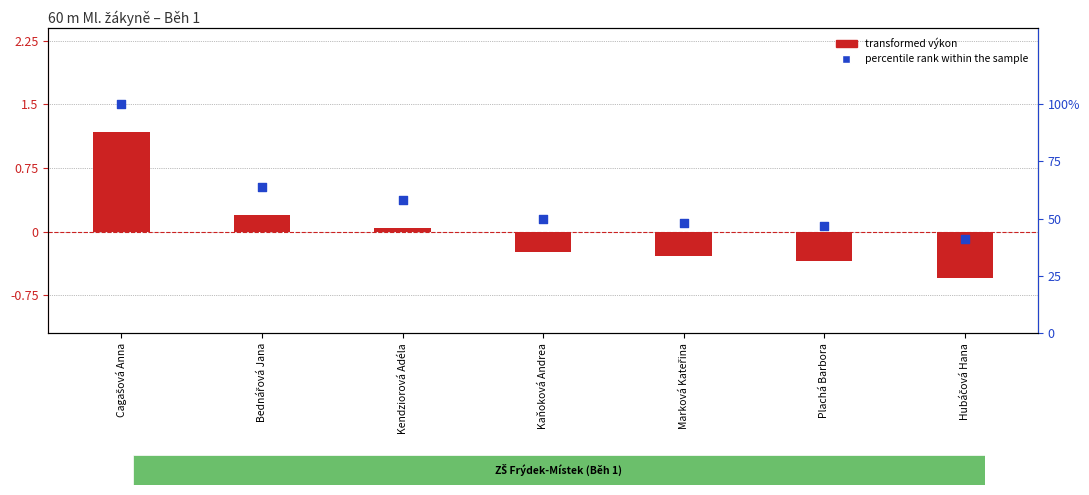

Is the value of percentile rank within the sample at Bednářová Jana greater than the value of transformed výkon at Hubáčová Hana?

Yes